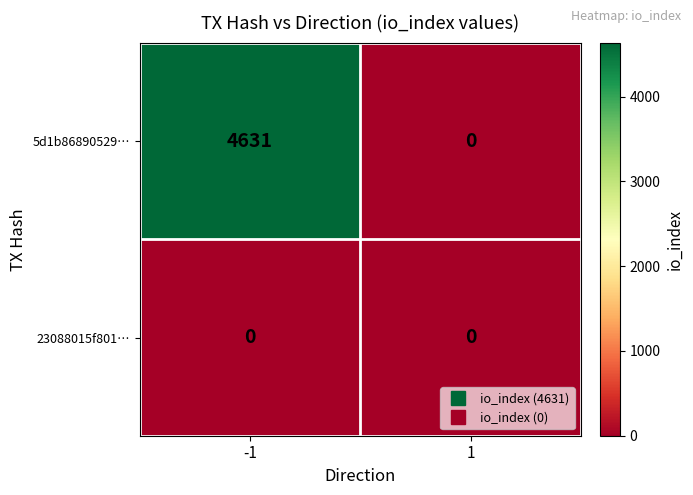

Reading left to right, extract all data points from this chart.

5d1b86890529…: -1=4631	1=0
23088015f801…: -1=0	1=0